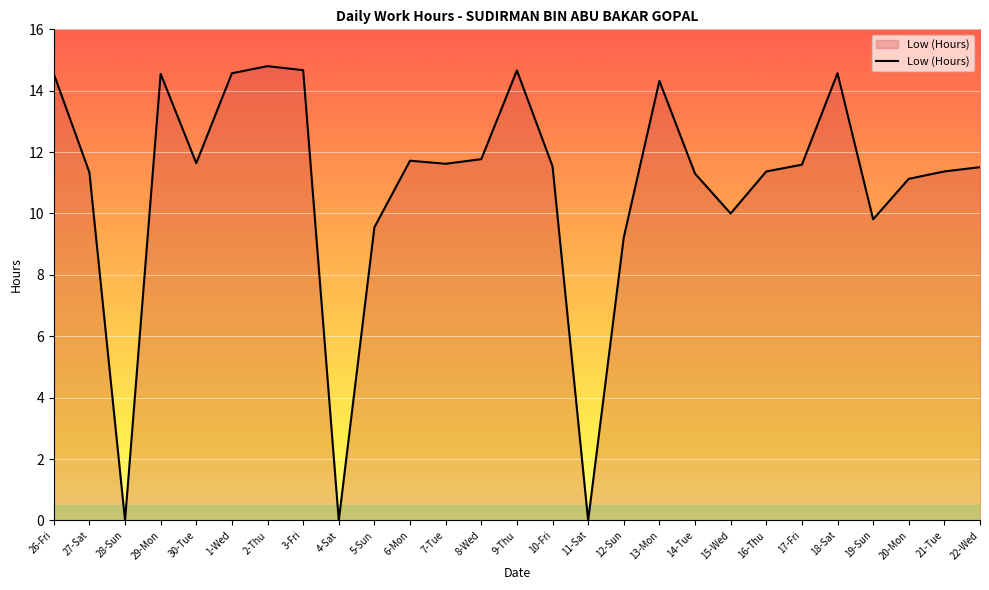

What is the approximate value at 7-Tue?

11.6